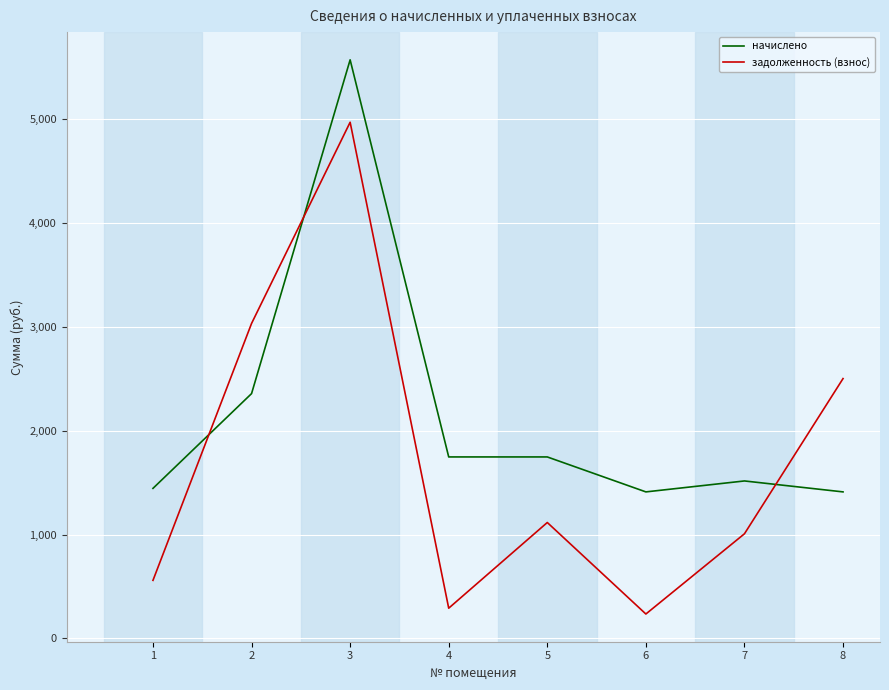

Between which two adjacent categories do задолженность (взнос) and начислено first intersect?

1 and 2